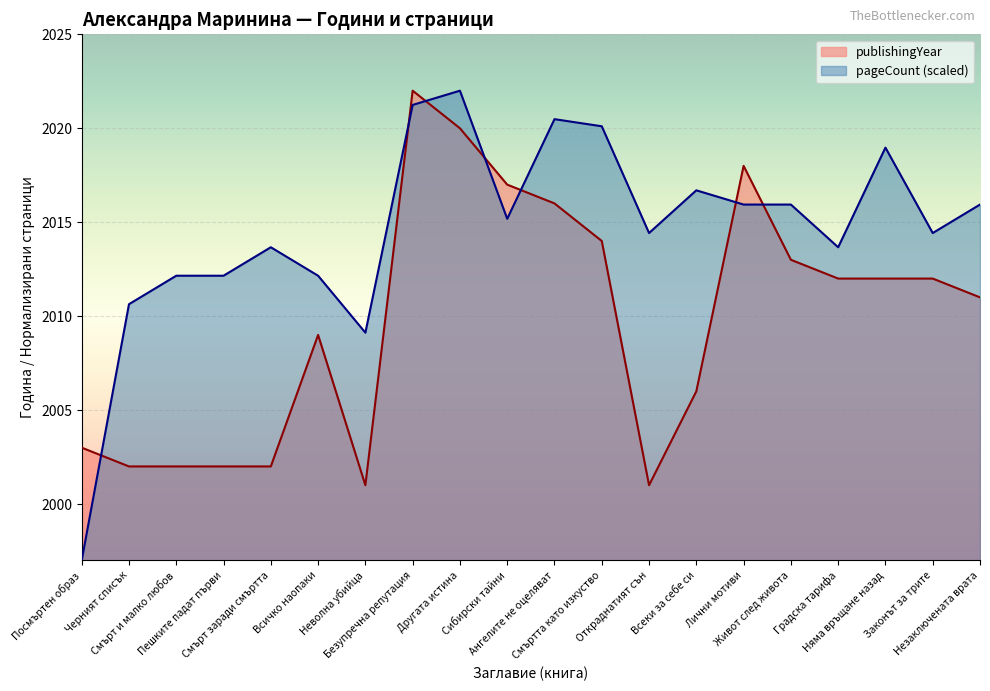

How many times do pageCount and publishingYear cross each other?

7